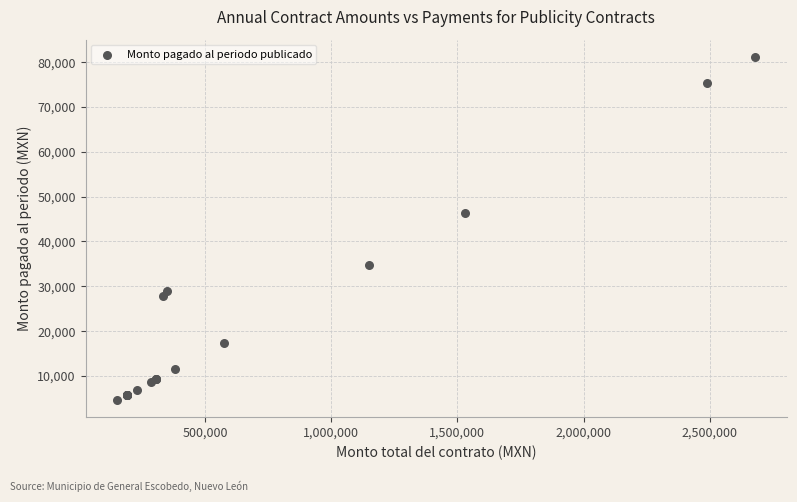

What Y value in the scatter plot is closest to 42920?

46400